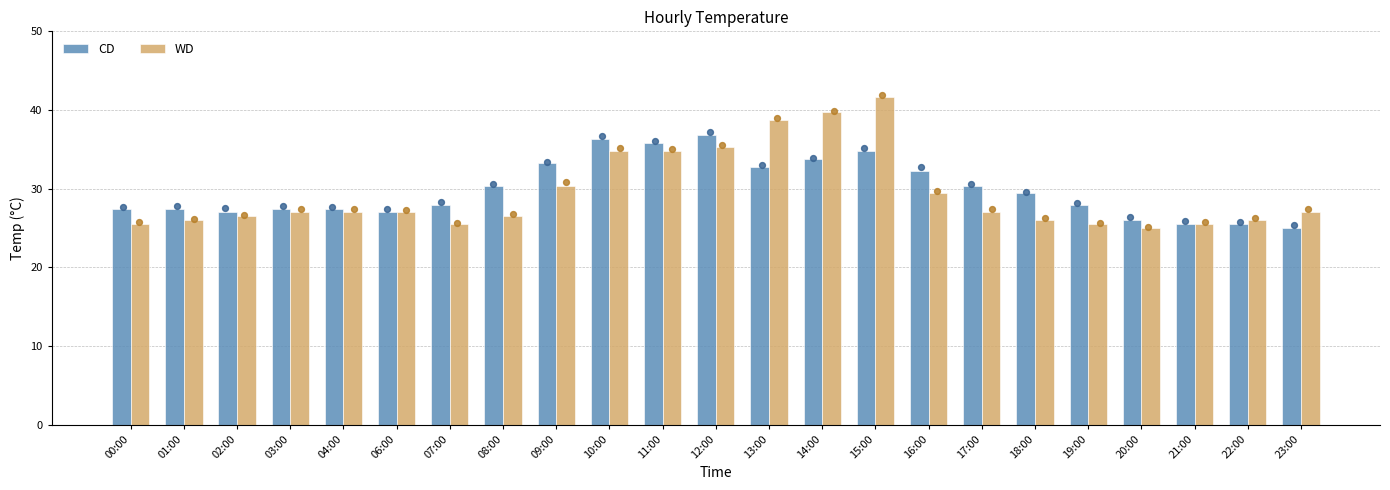

Which series has the largest total across all categories?

CD